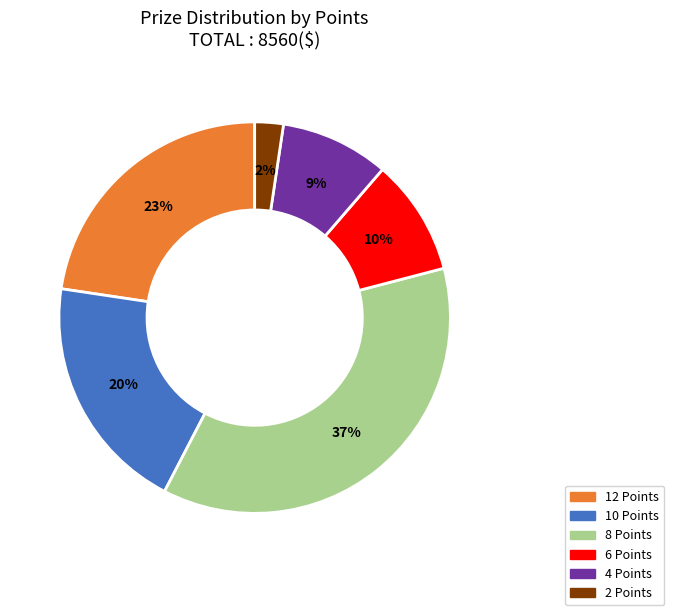

To the nearest percent, what is the average slice percentage?

17%